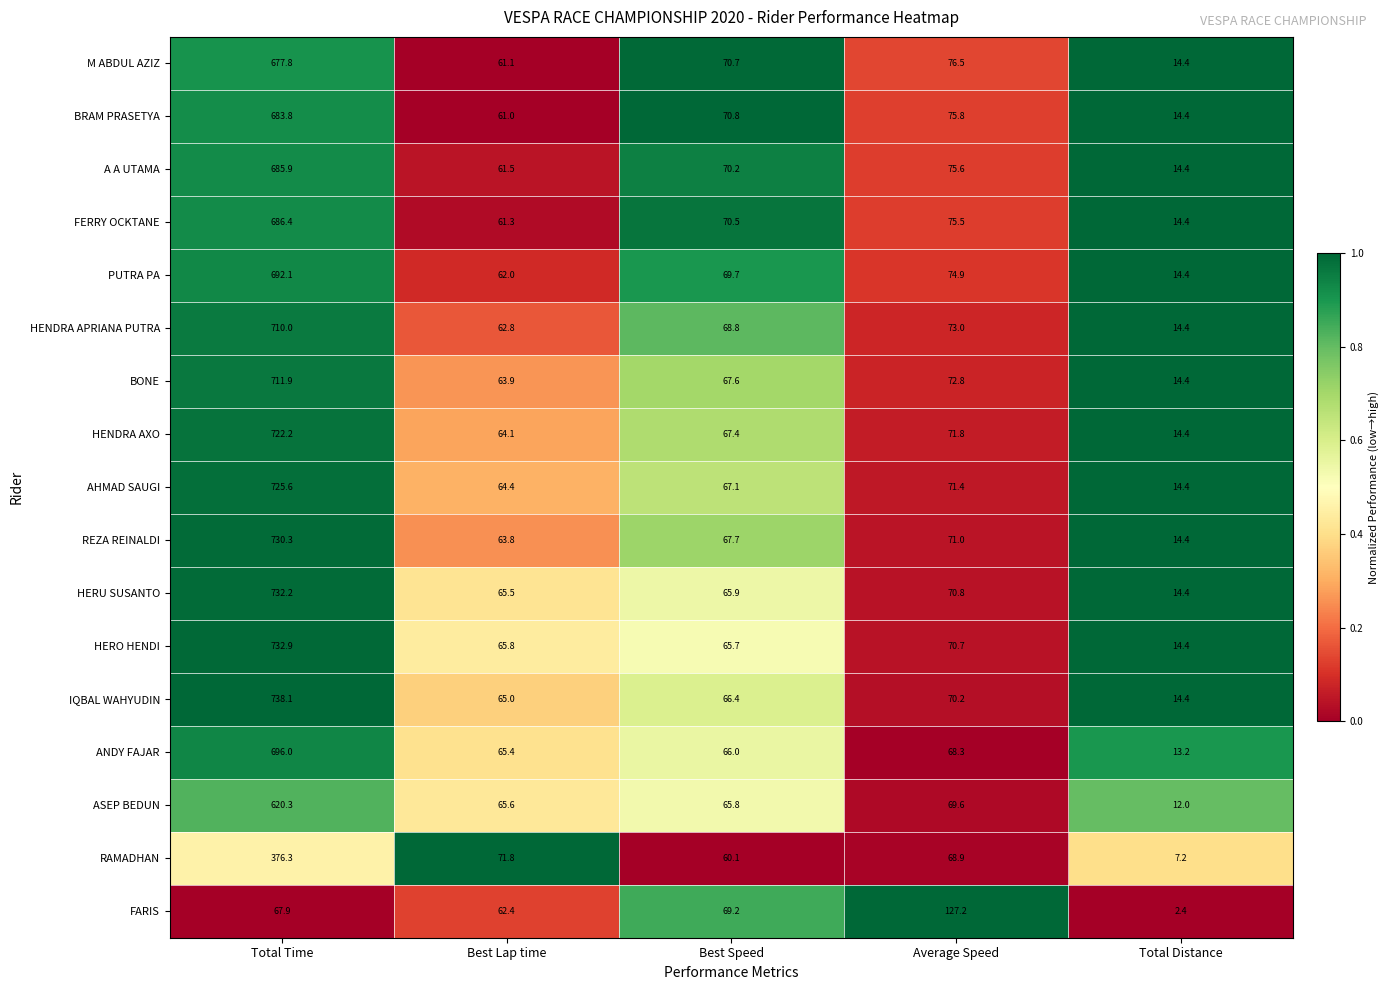

What is the difference between the maximum and minimum values in the BONE series?

697.5